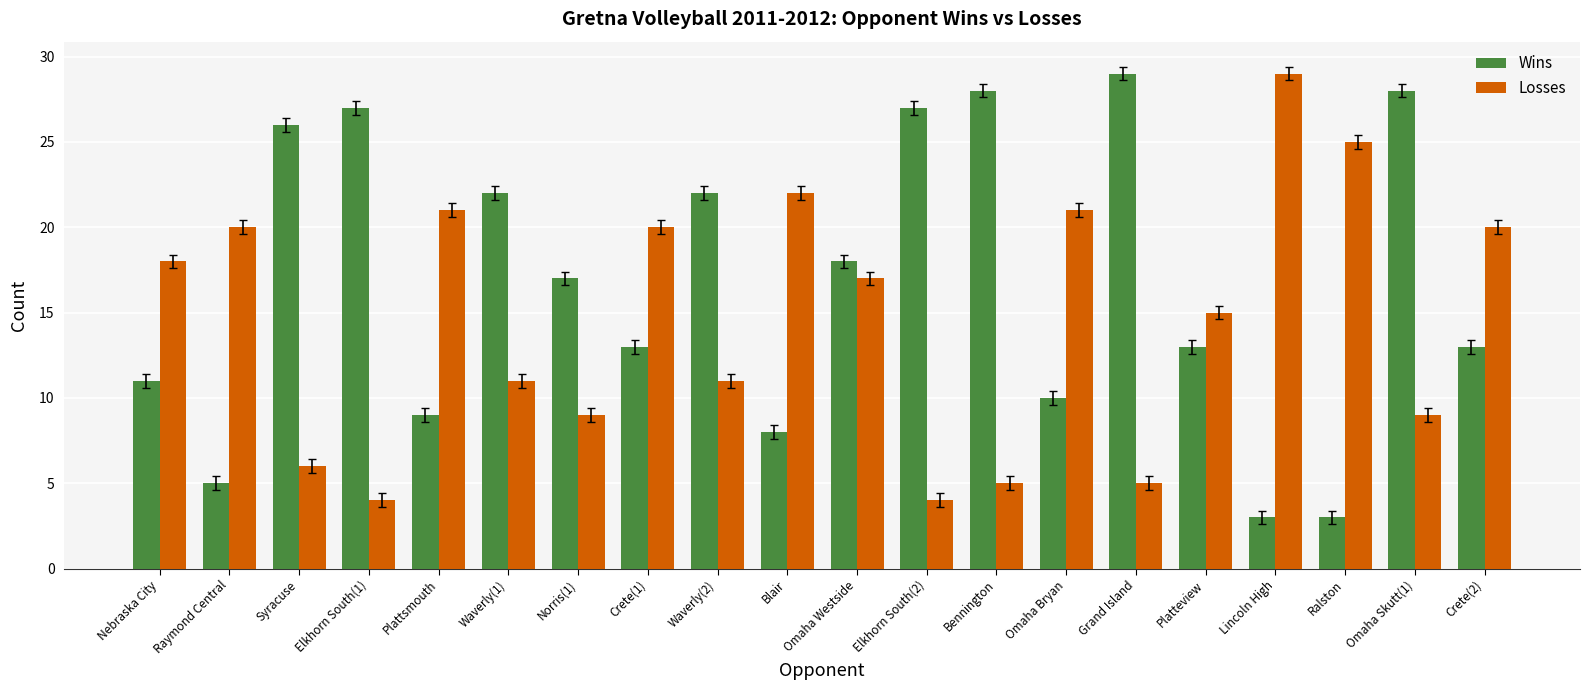

Rank the series by their average value, from lowest to highest.

Losses, Wins